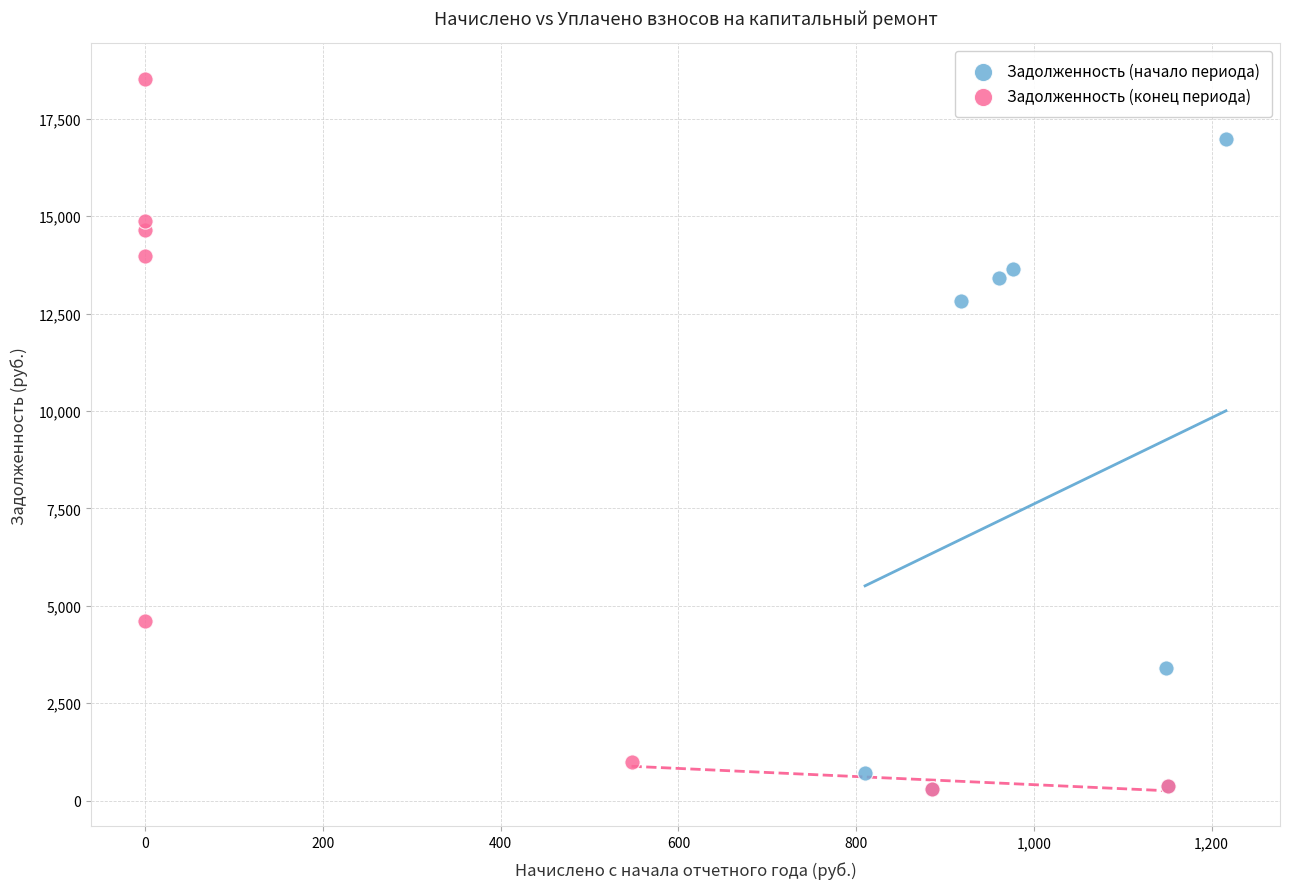

Which series contains the highest Y value?

Задолженность (конец периода)